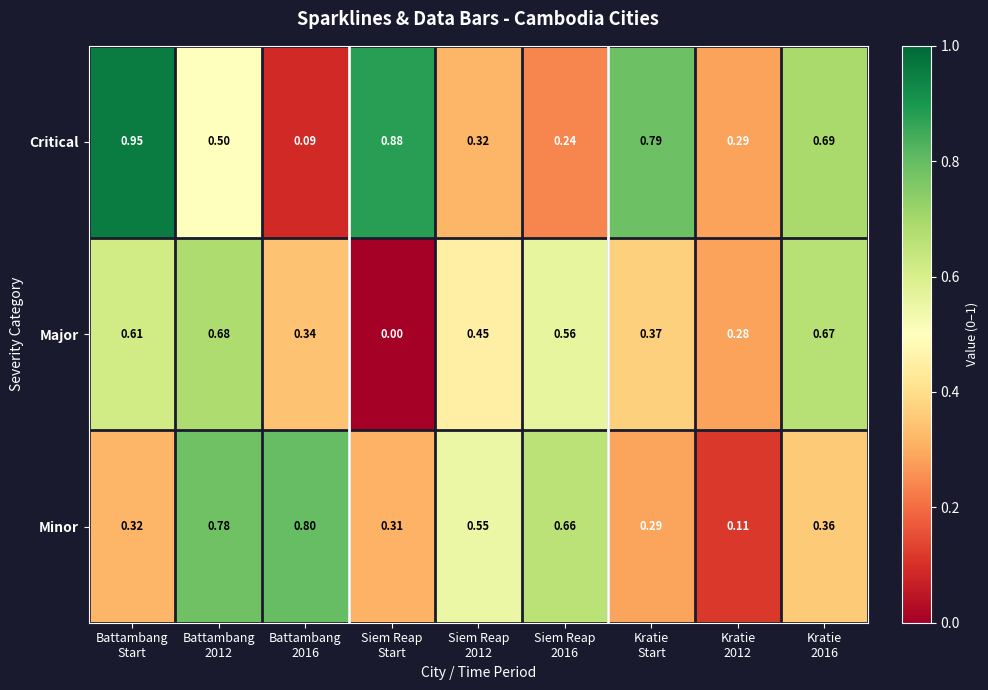

At which category is the sum across all series the highest?

Battambang
2012